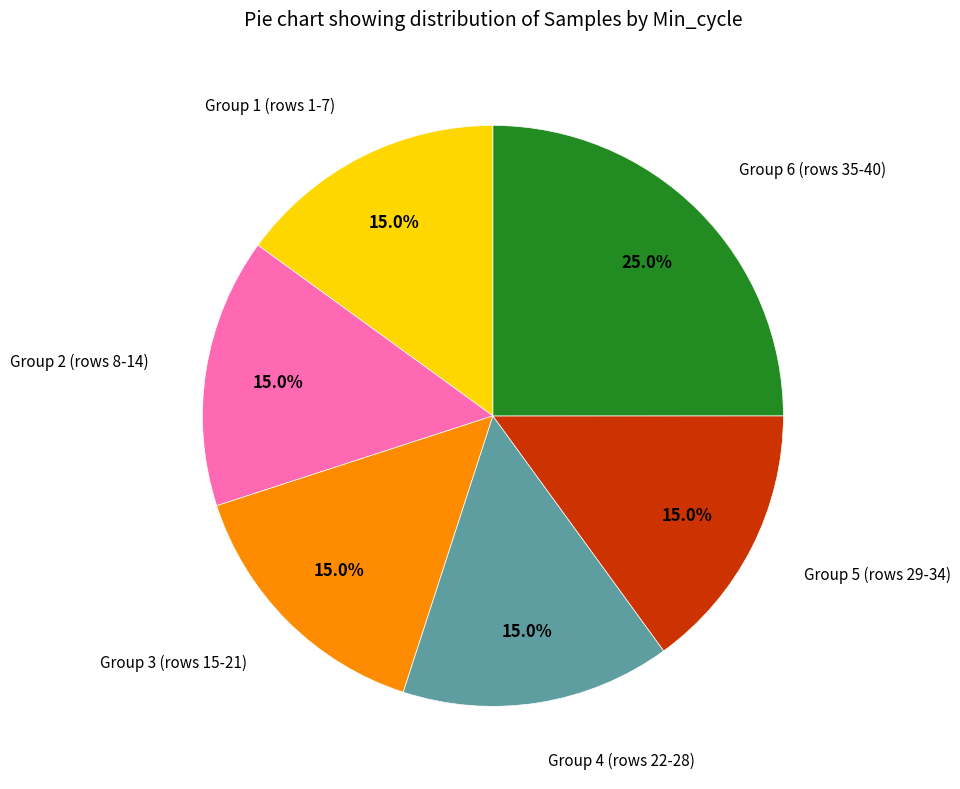

Does any single category account for the majority?

No